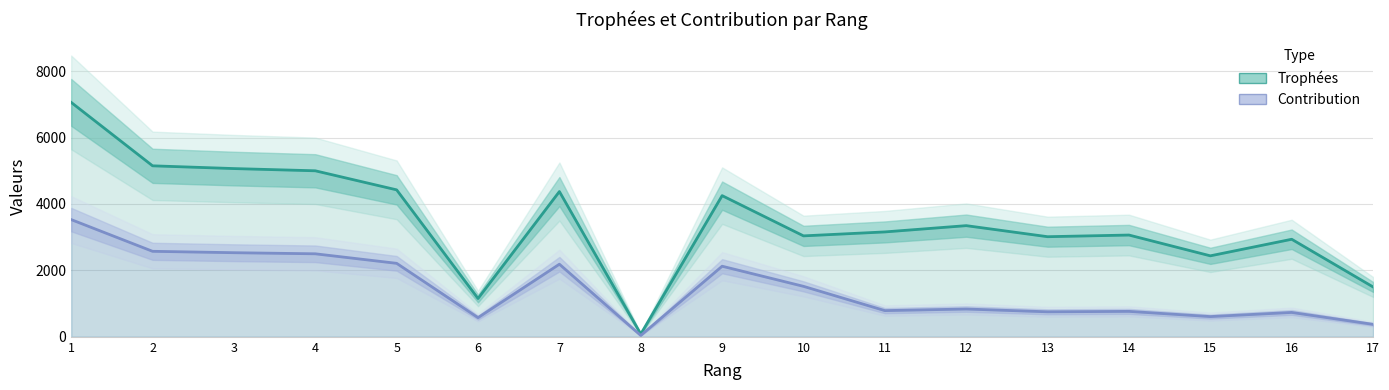

What are all the series names shown in the legend?

Trophées, Contribution